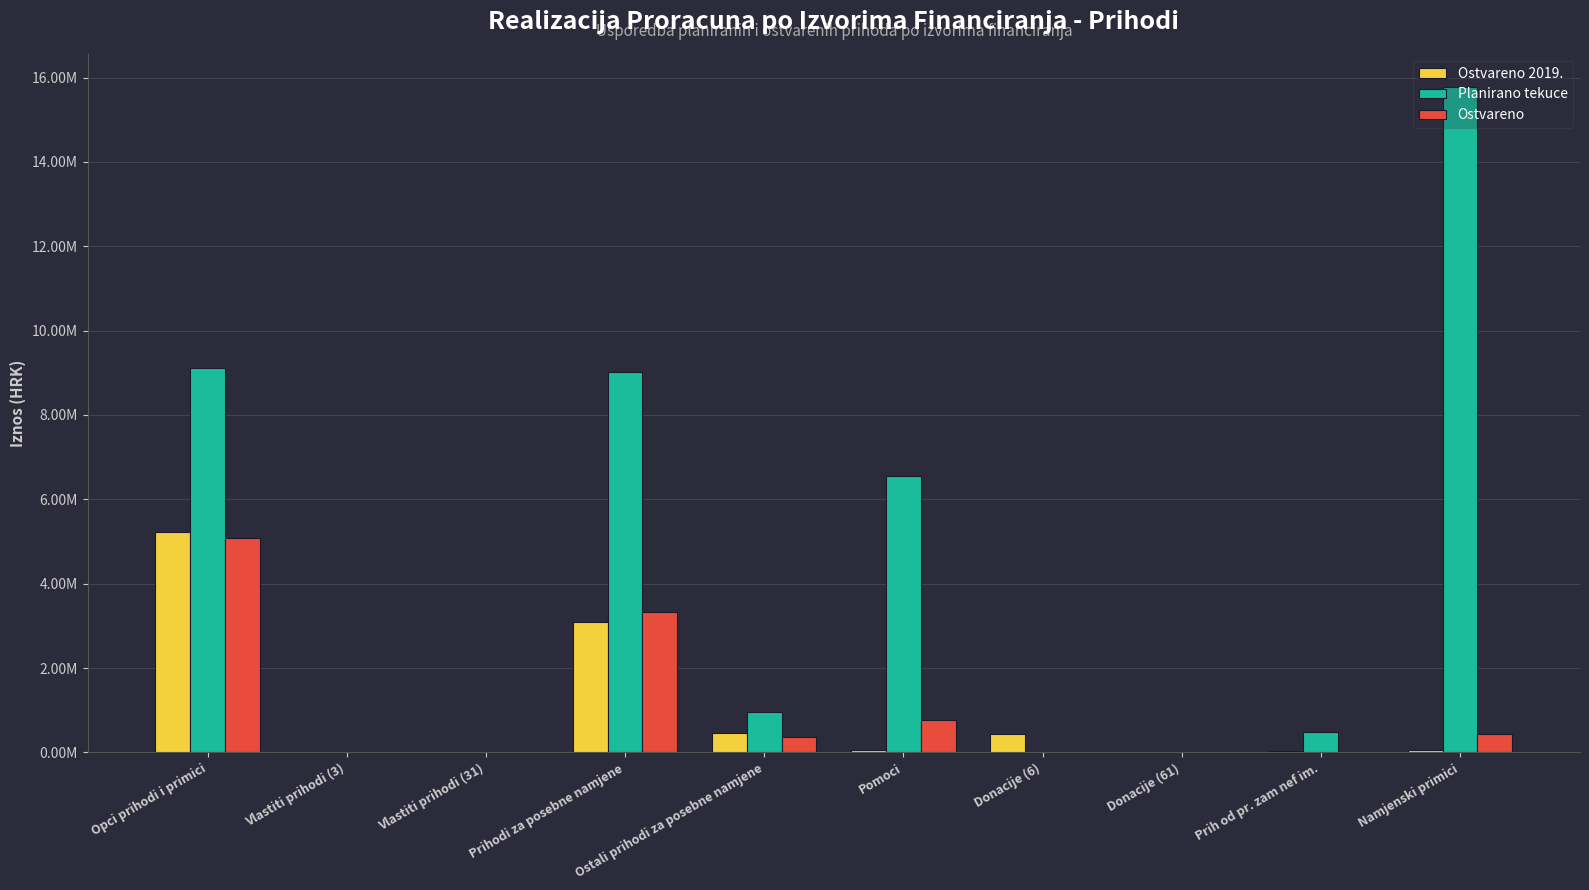

What is the difference between the maximum and minimum values in the Ostvareno series?

5092615.4